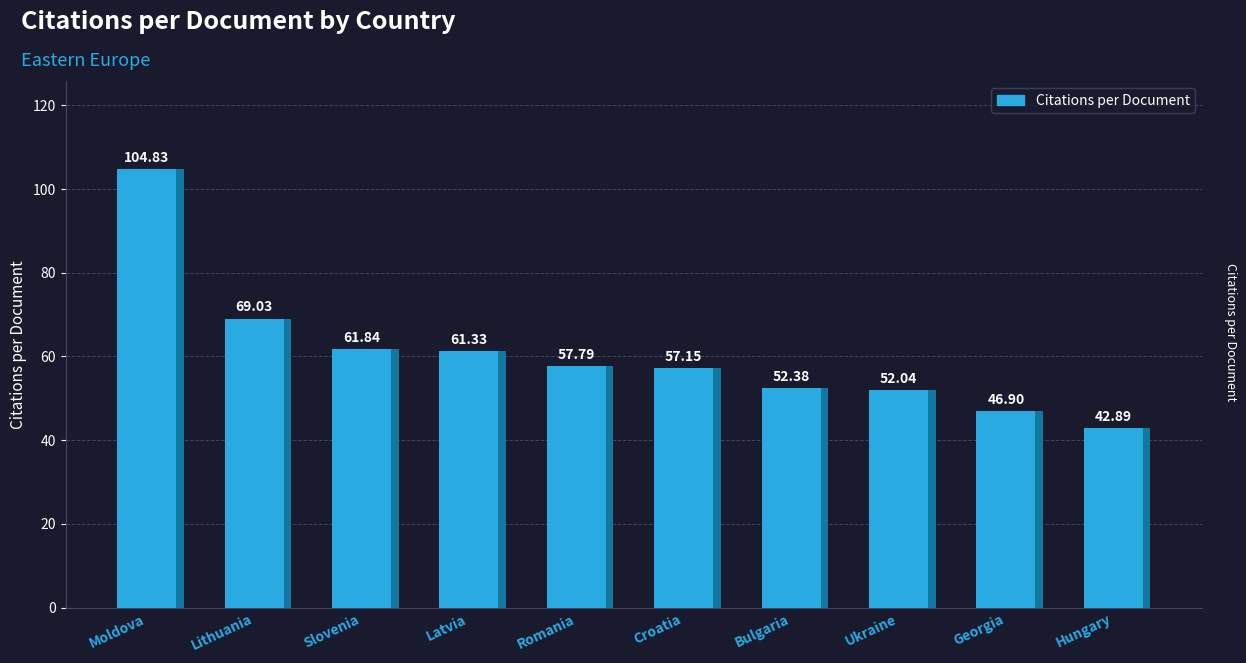

What is the ratio of the value at Romania to the value at Hungary?

1.3